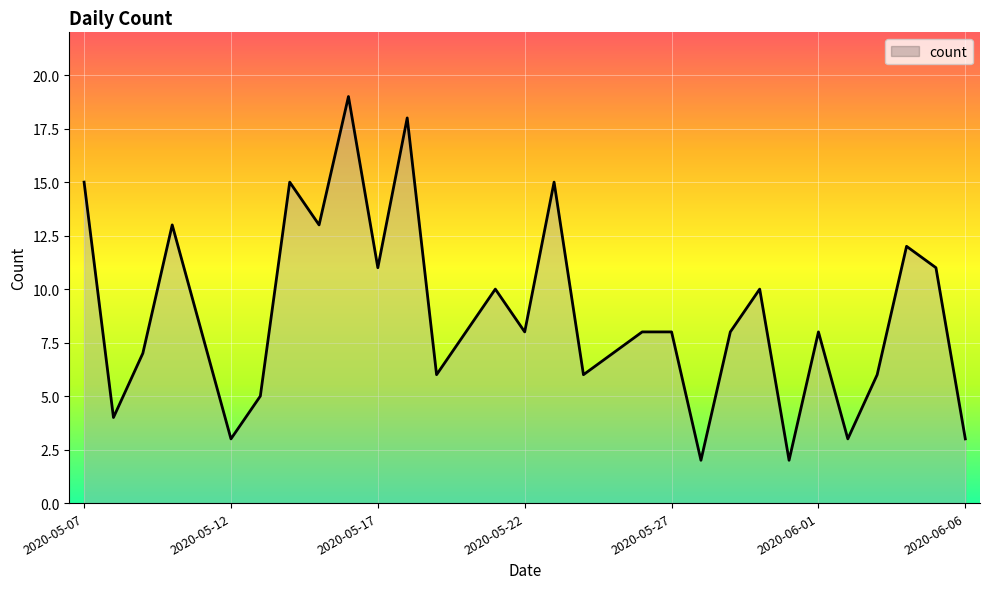

Does the chart display data point markers on the line(s)?

No